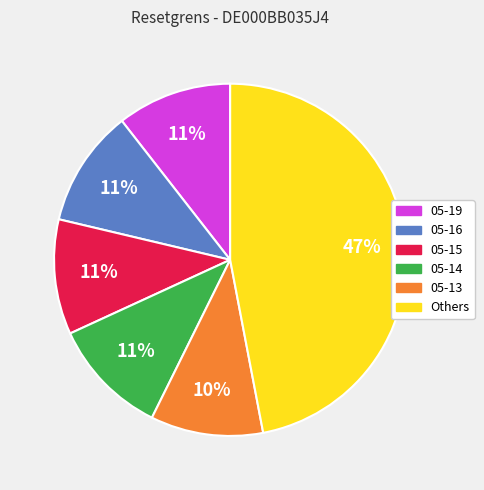

The 05-15 slice represents 11% of the pie. True or false?

True